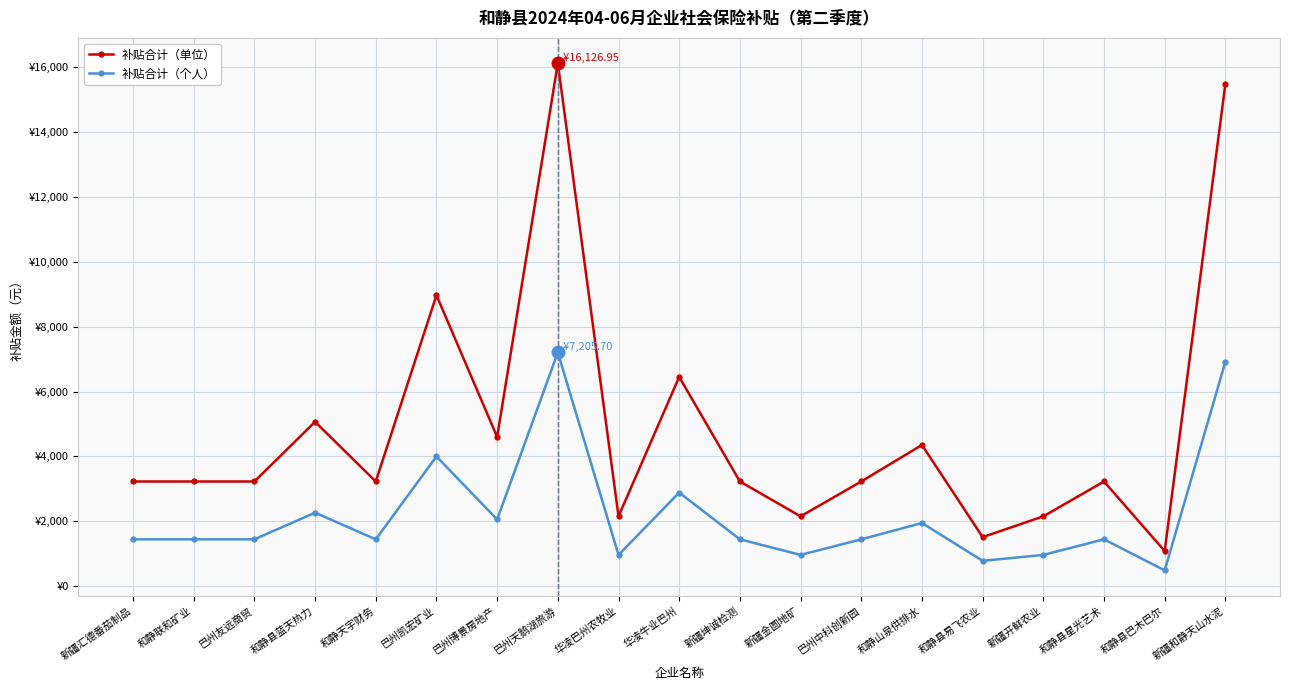

At how many categories does at least one series exceed 13617?

2